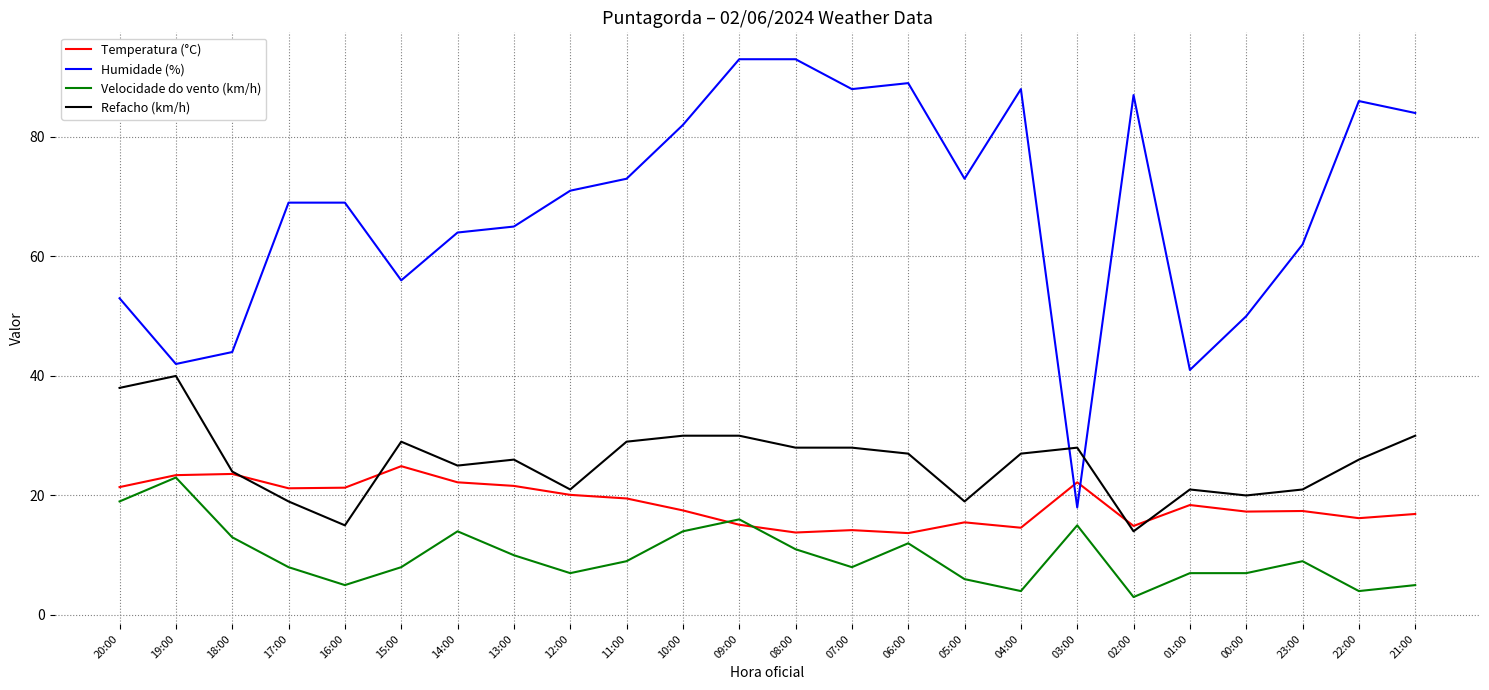

What is the difference between the maximum and minimum values in the Refacho (km/h) series?

26.0